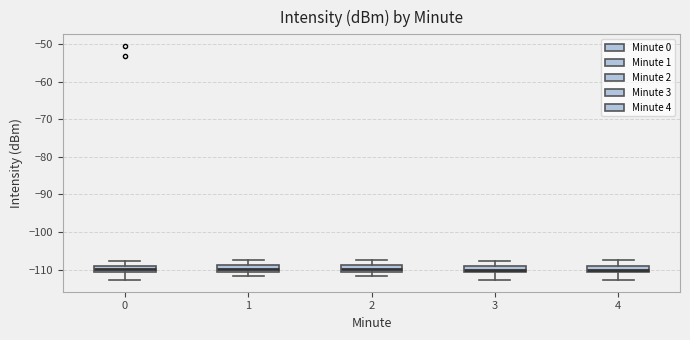

Where does the upper whisker of the box at x = 1 end on the y-axis? The values are not printed on the chart, so give them approximately, as read against the axis.

-107